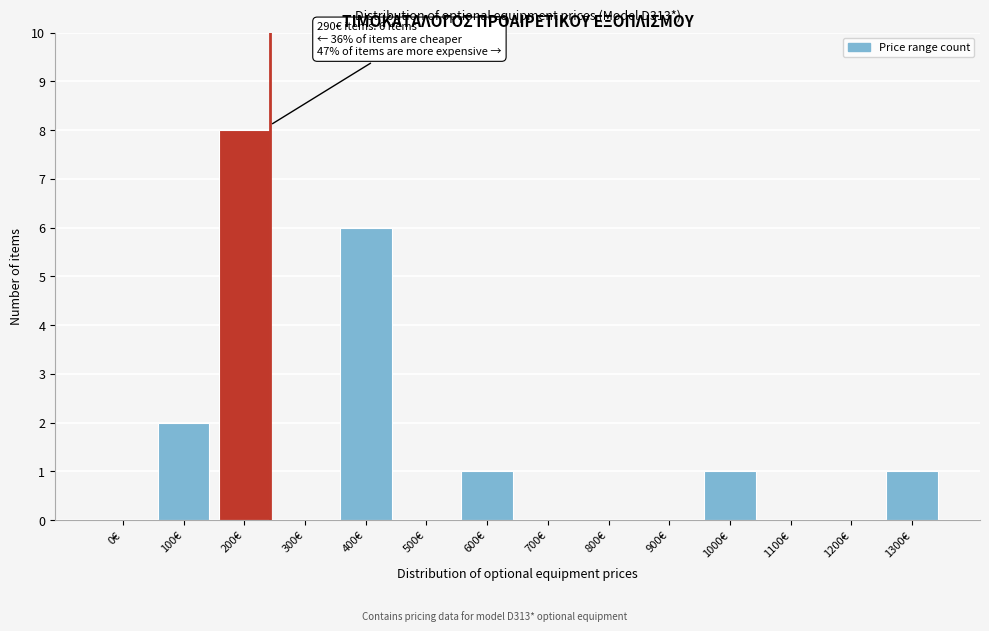

Reading right to left, extract all data points from this chart.

1300€=1	1200€=0	1100€=0	1000€=1	900€=0	800€=0	700€=0	600€=1	500€=0	400€=6	300€=0	200€=8	100€=2	0€=0